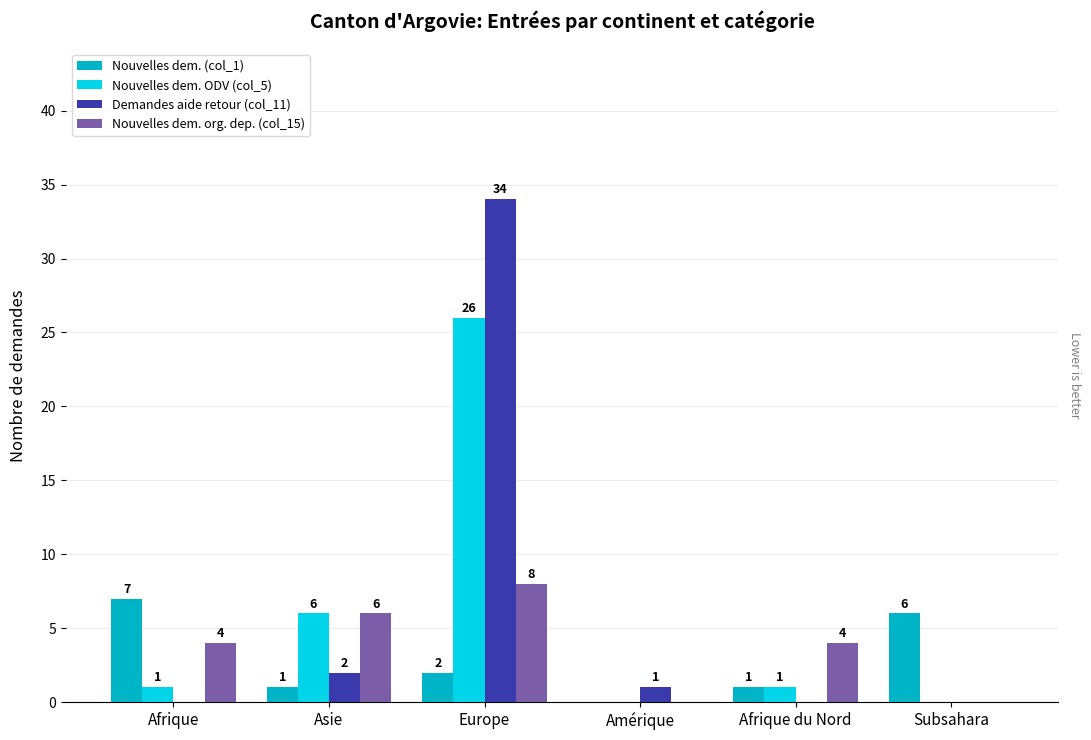

How many Nouvelles dem. (col_1) values are between 1 and 6?

4